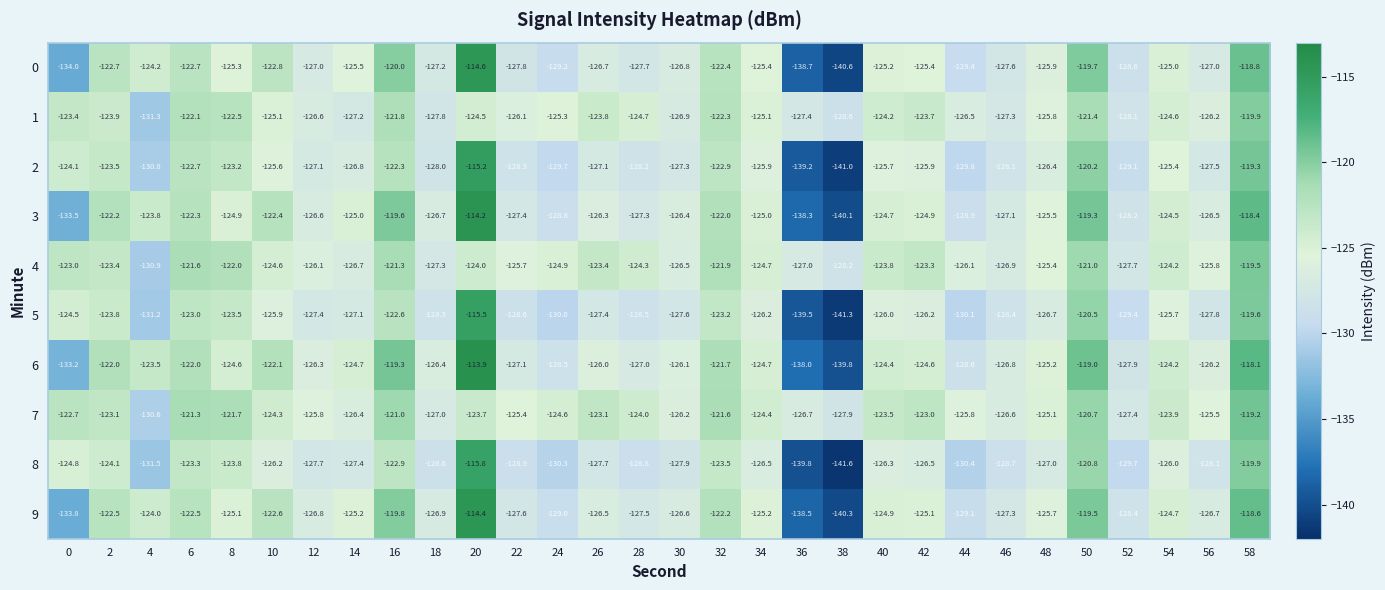

What is the total value across all series at 40?

-1248.7